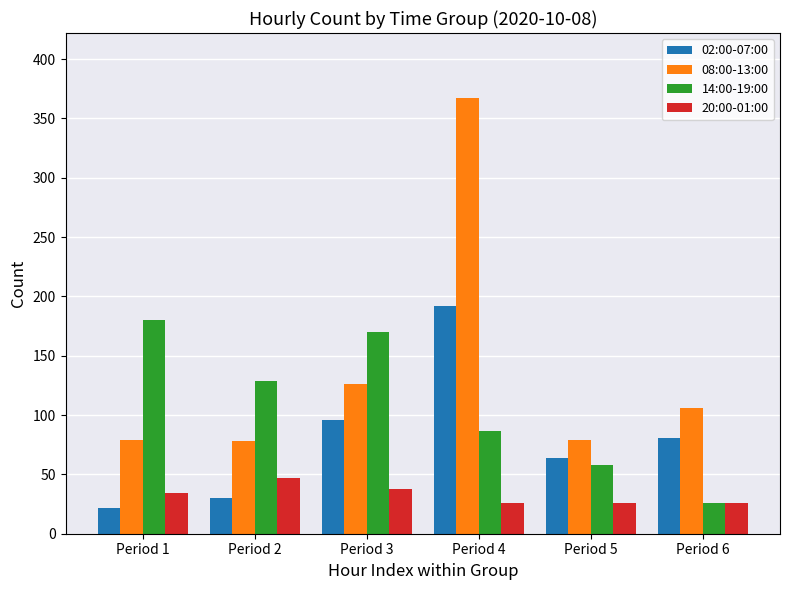

What is the highest value of the 02:00-07:00 series?

192